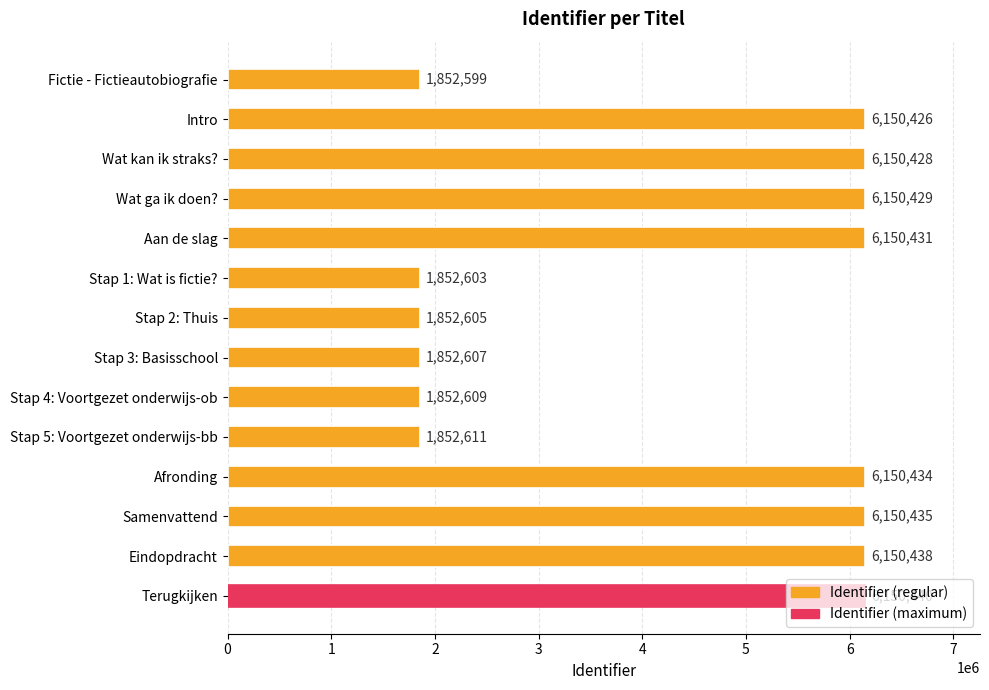

The chart shows a value of 2544440 at Stap 1: Wat is fictie?. True or false?

False